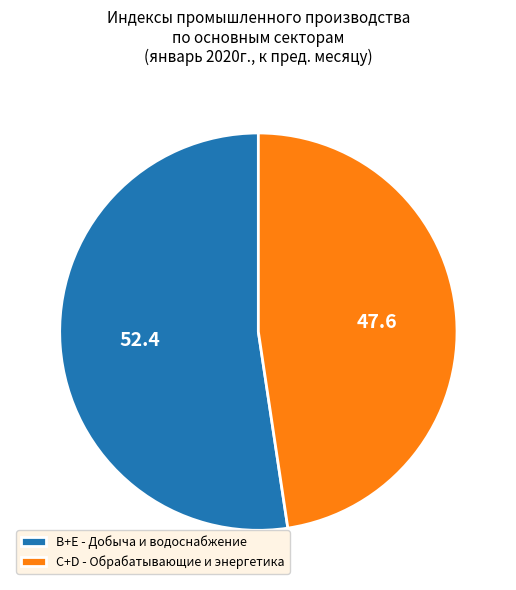

Is the sum of B+E - Добыча и водоснабжение and C+D - Обрабатывающие и энергетика greater than half?

Yes